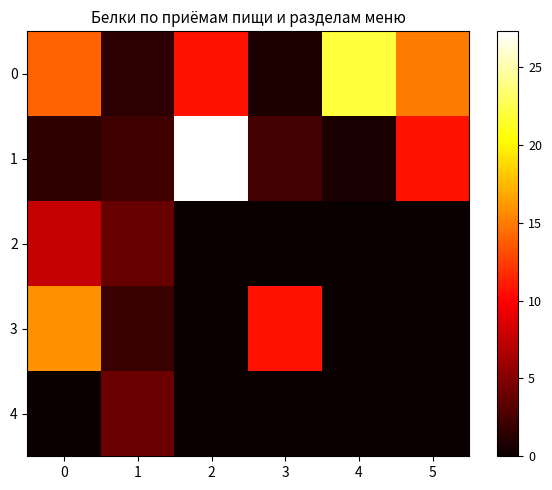

Between 2 and 4, which is larger?

4